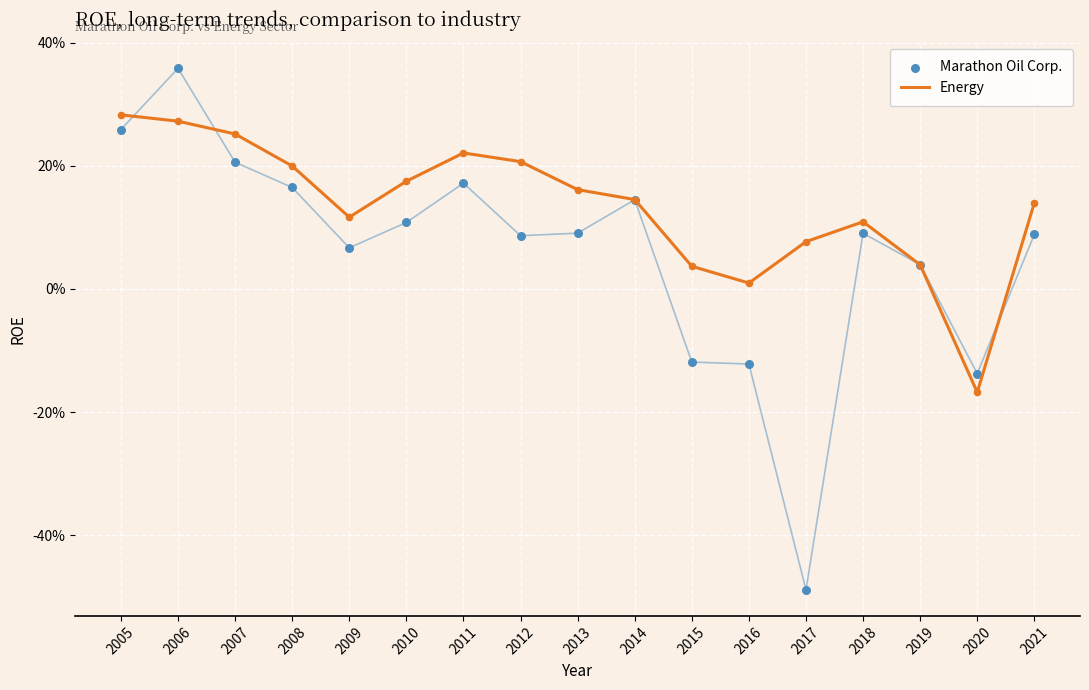

Which series reaches the minimum Y coordinate?

Marathon Oil Corp.